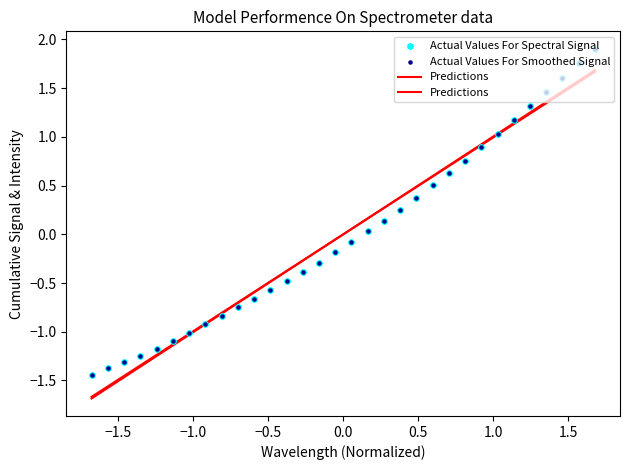

Which series has the widest spread of Y values?

Predictions